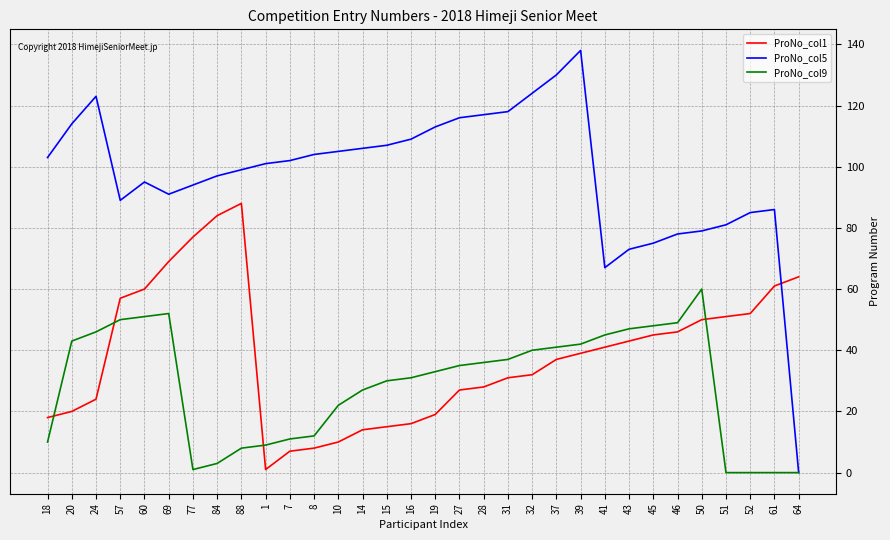

What position from the left is 10?

13